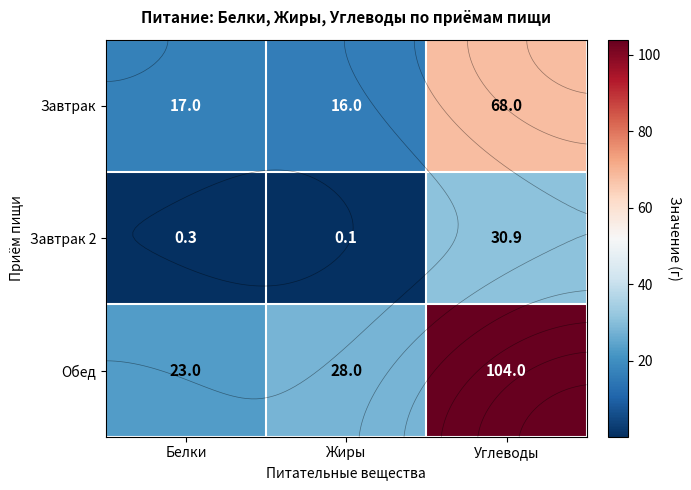

Which has a higher value, Углеводы or Жиры?

Углеводы